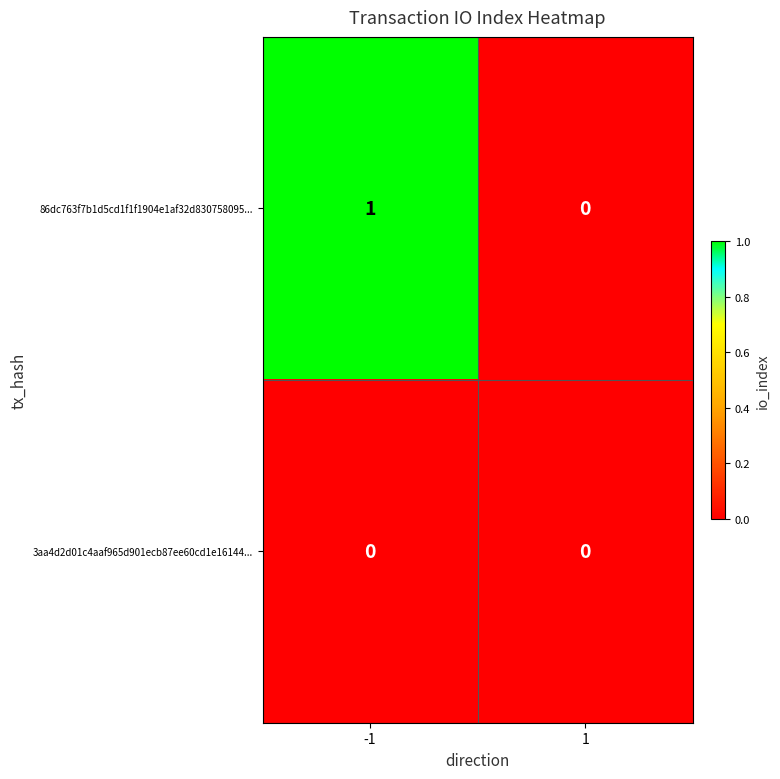

List the series in order of their peak value, lowest first.

3aa4d2d01c4aaf965d901ecb87ee60cd1e16144..., 86dc763f7b1d5cd1f1f1904e1af32d830758095...